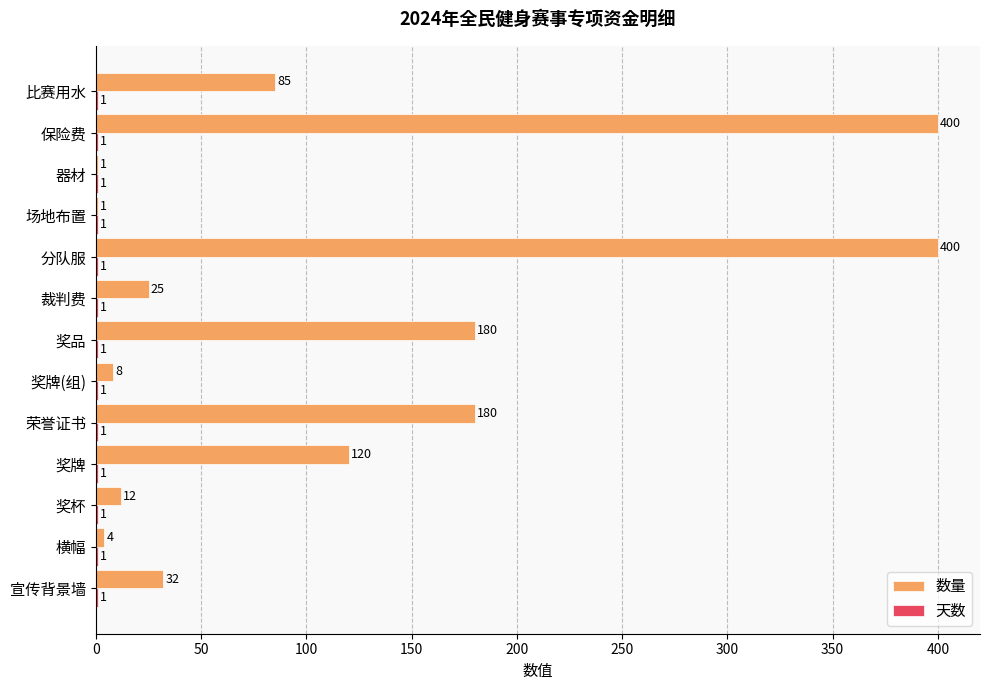

What is the maximum value shown in the chart?

400